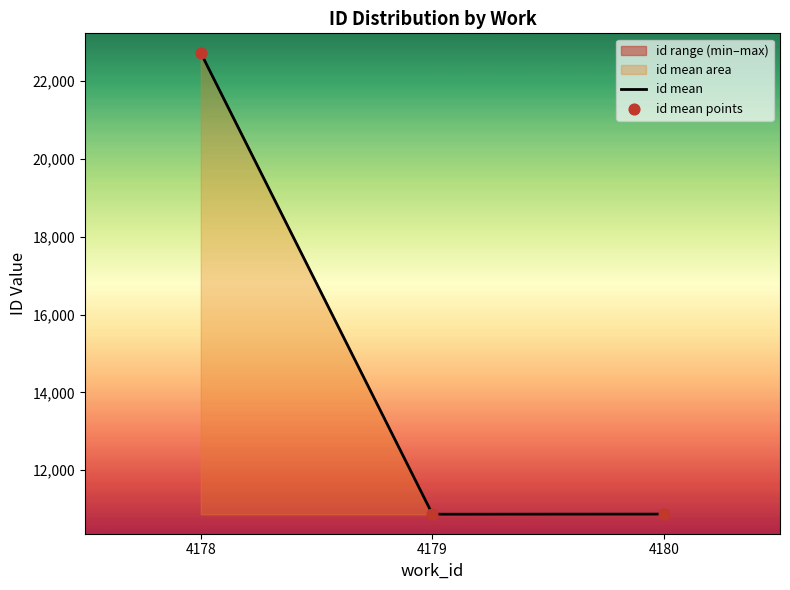

At which category is the sum across all series the highest?

4178